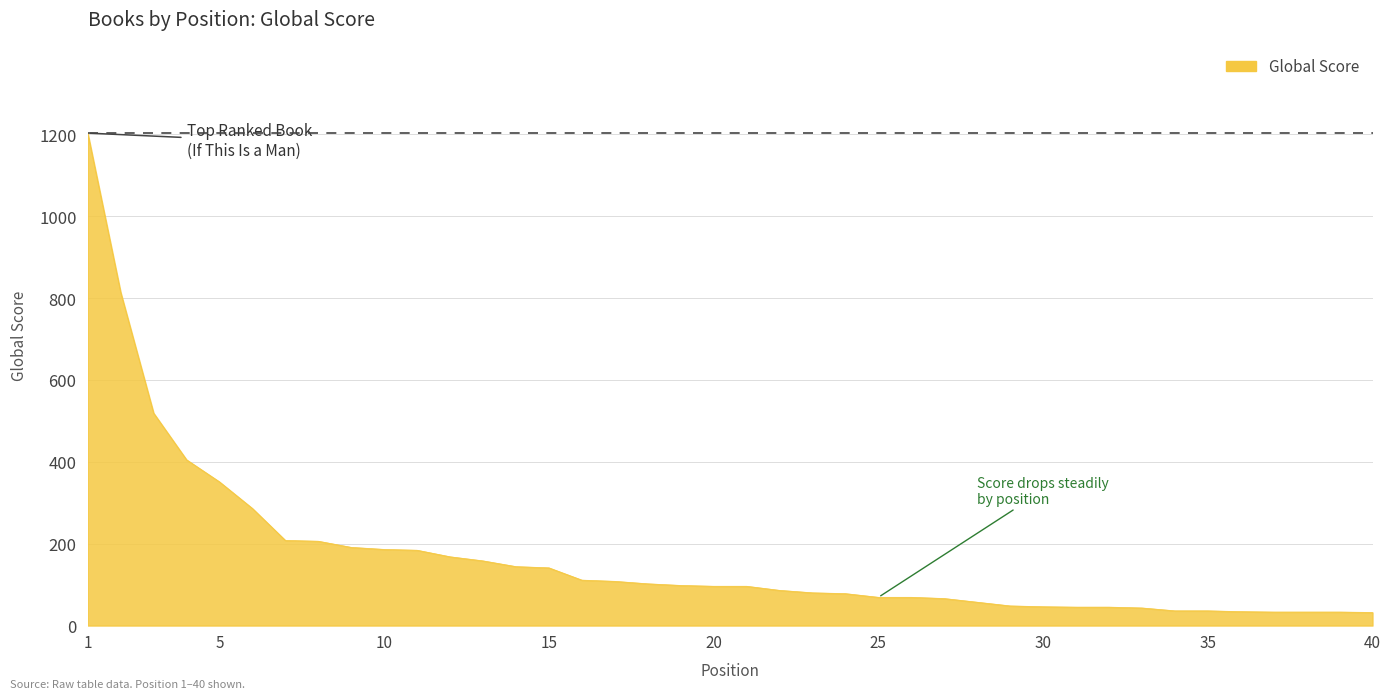

What is the minimum value shown in the chart?

32